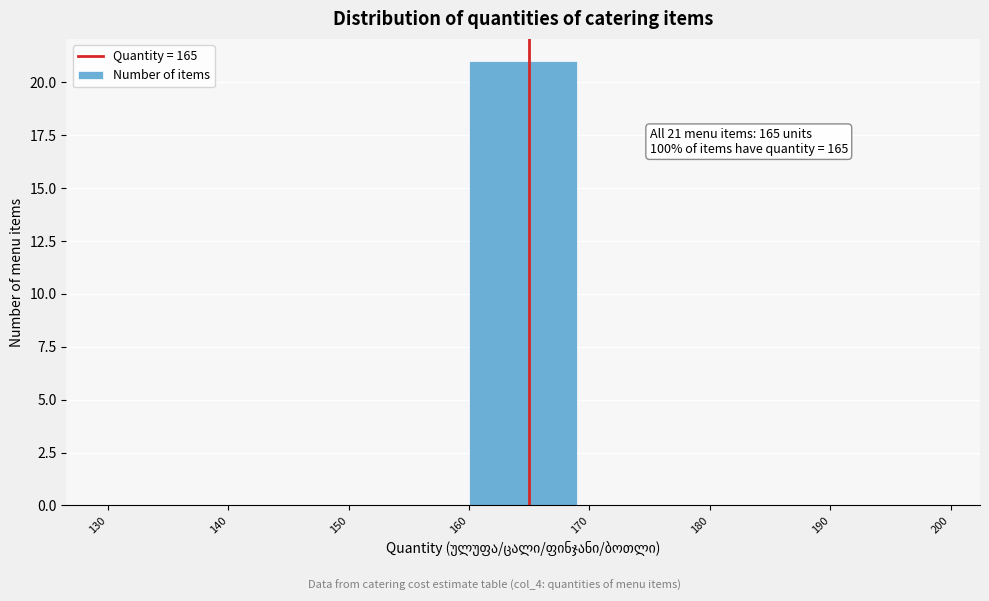

Over which range of the x-axis is the bar tallest?

160 to 170